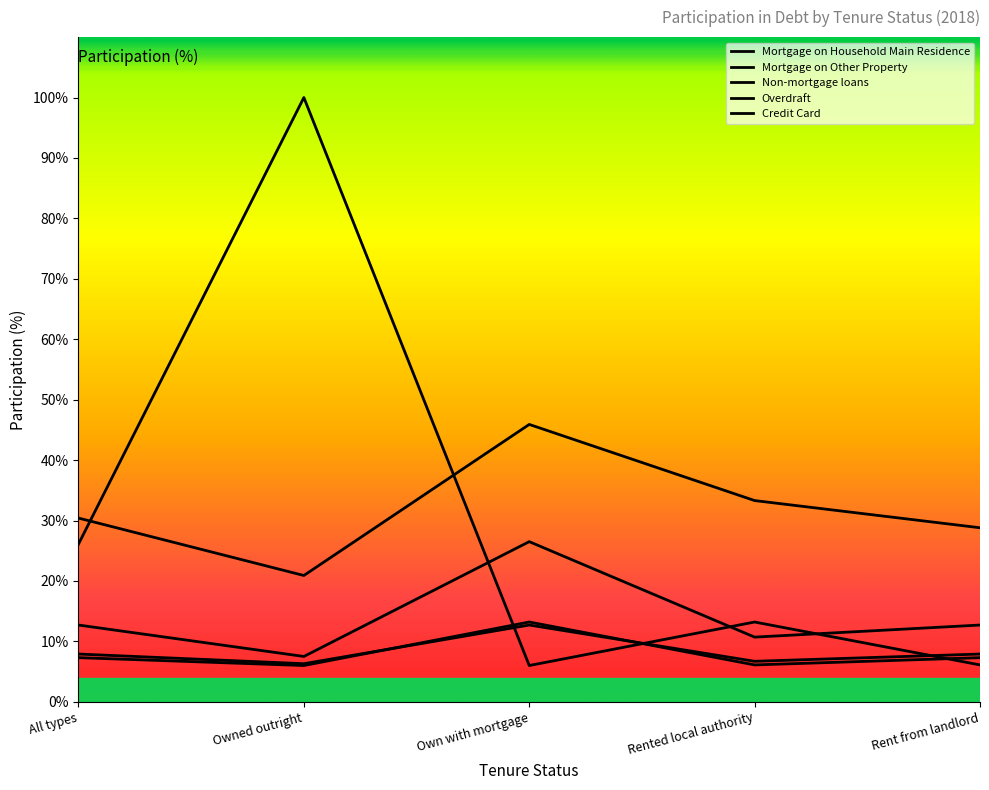

The Overdraft series shows 9.8 at Rented local authority. True or false?

False